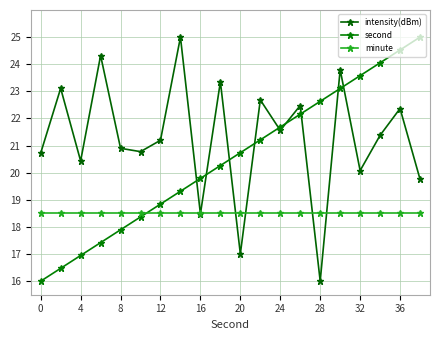

How many lines are shown in the chart?

3